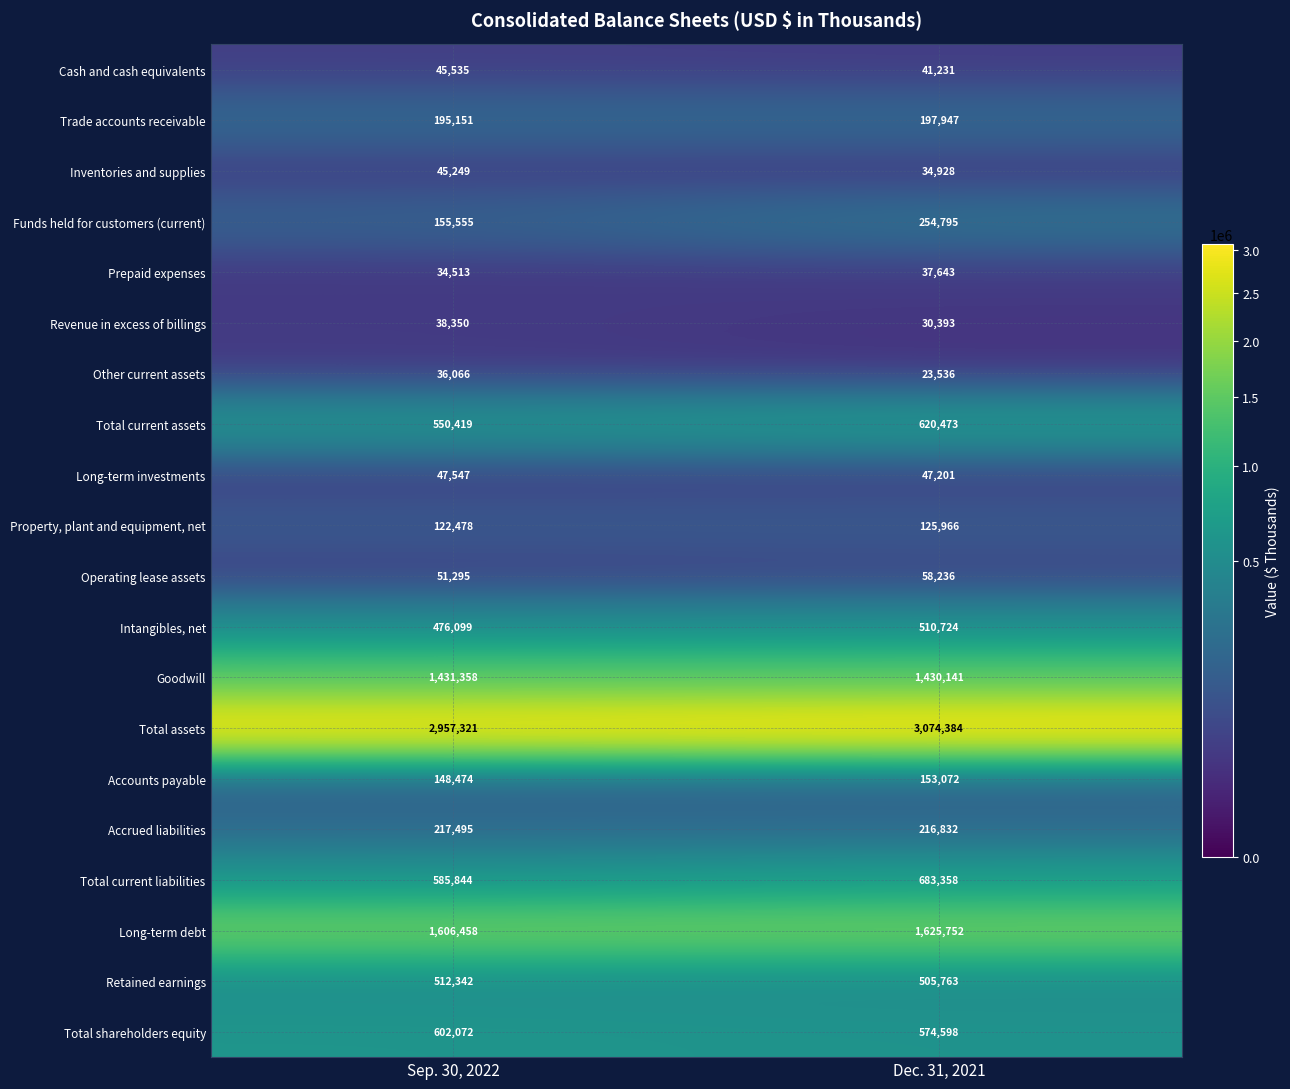

How many distinct data groups are displayed?

20